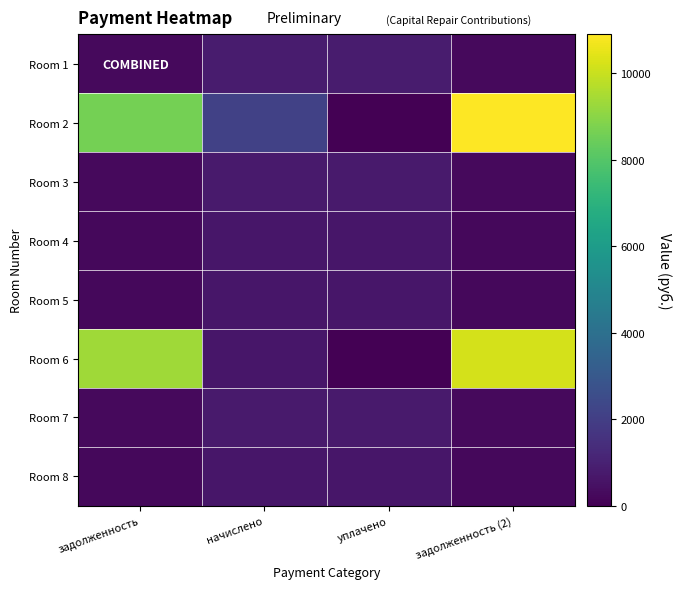

What is the spread (max minus min) of values at уплачено?

820.8